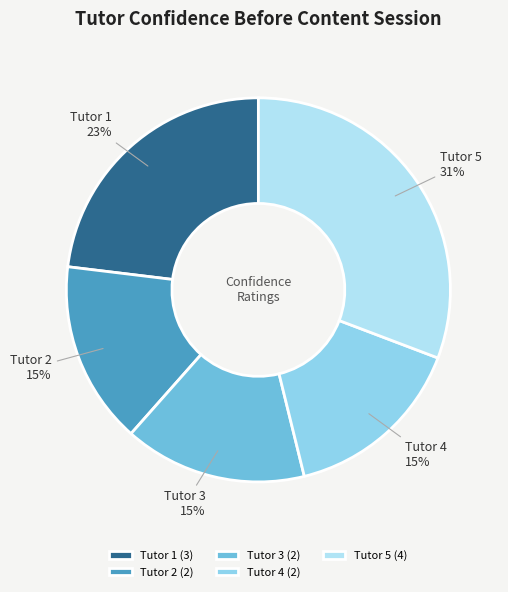

What portion of the pie excludes Tutor 3?

84.6%